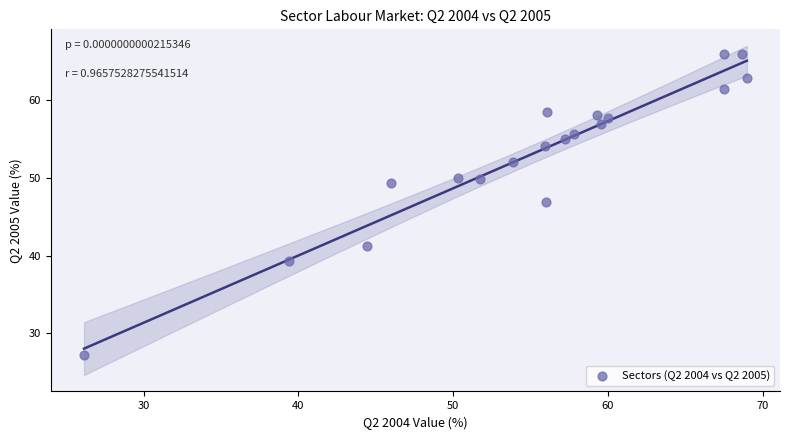

What is the range of Y values (max minus min)?

38.7